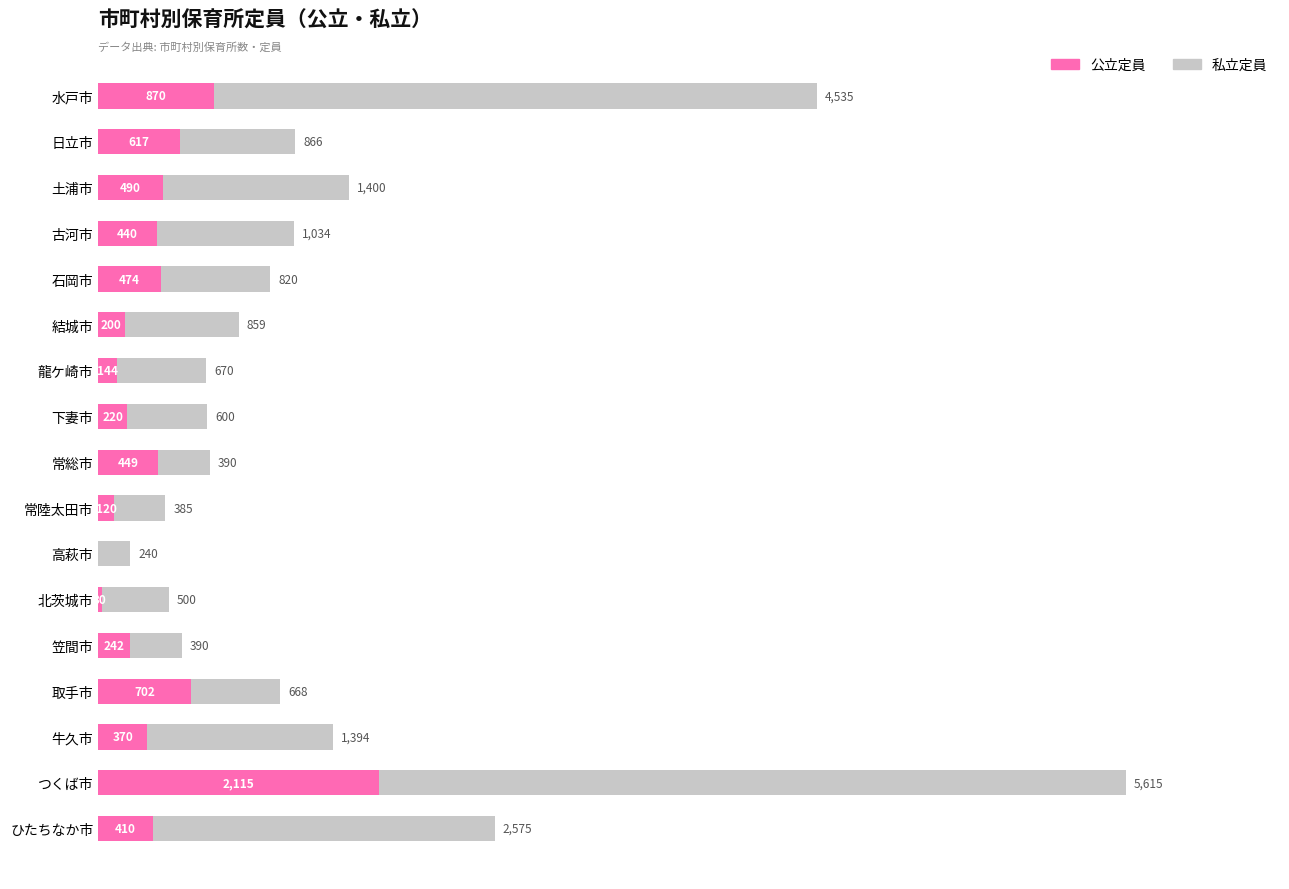

At which category is the sum across all series the highest?

つくば市